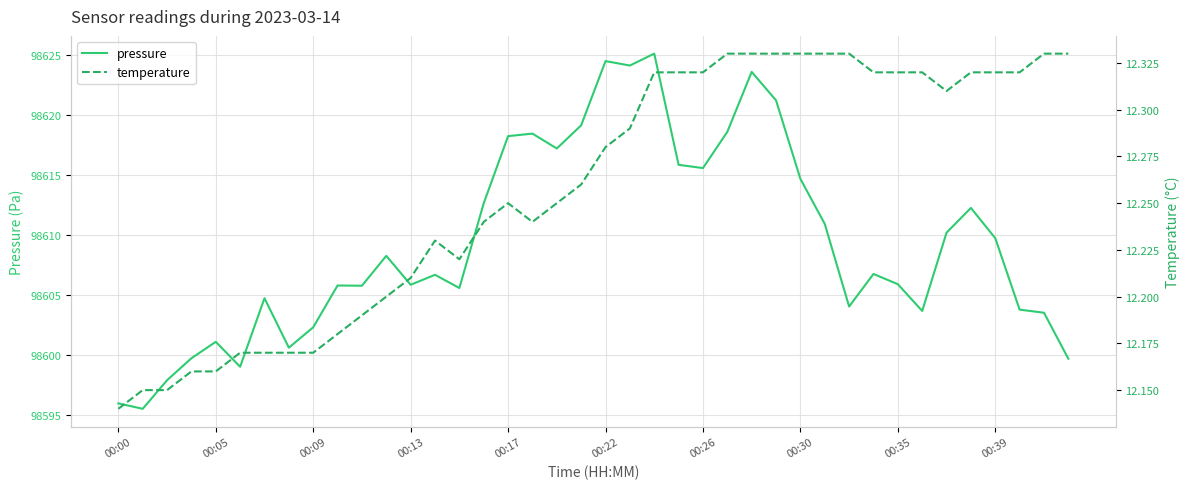

How many lines are shown in the chart?

2